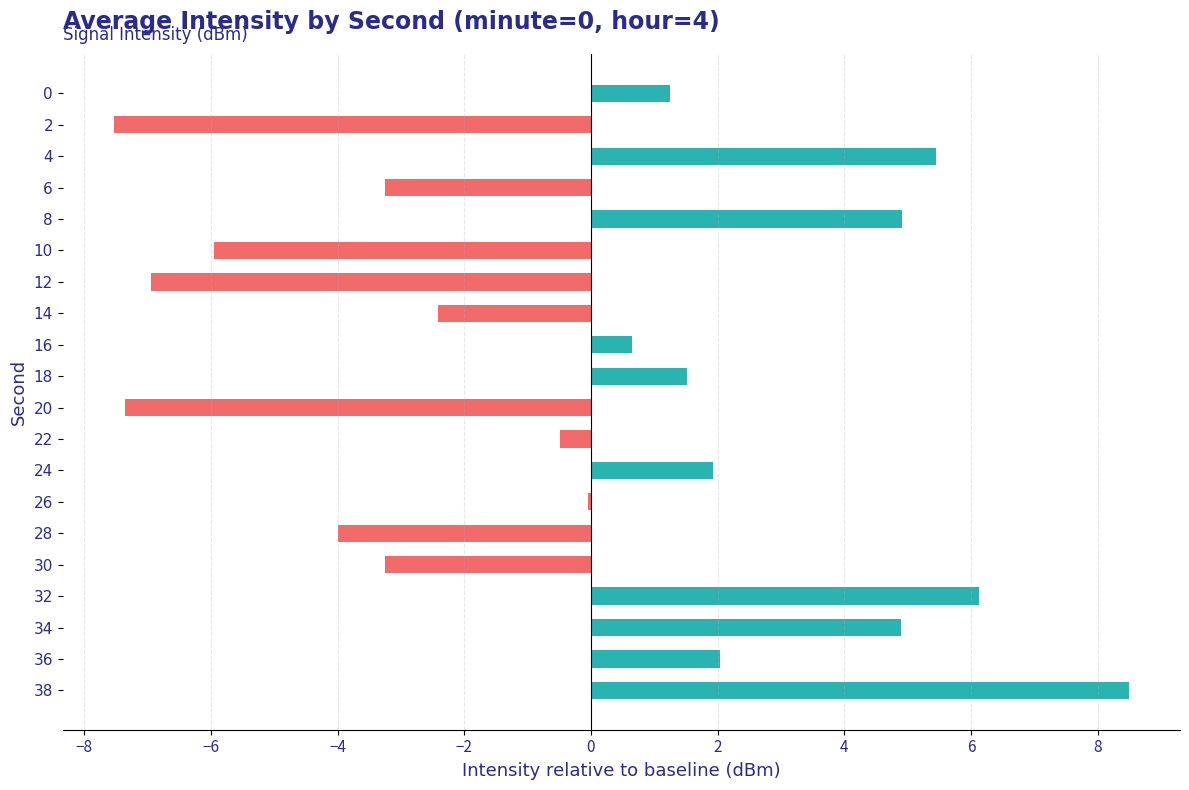

What is the change in value from 2 to 36?

+9.6